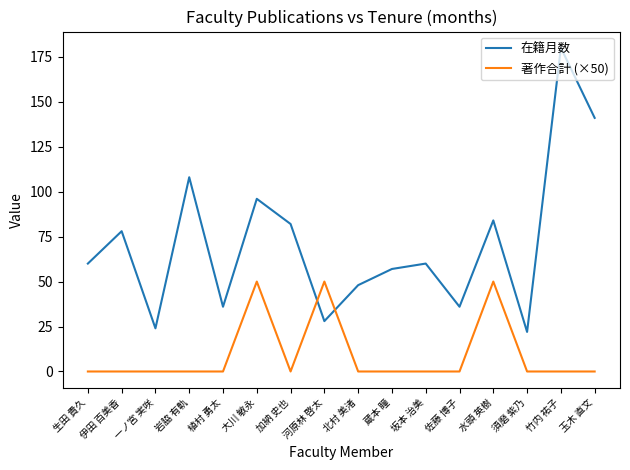

How many lines are shown in the chart?

2